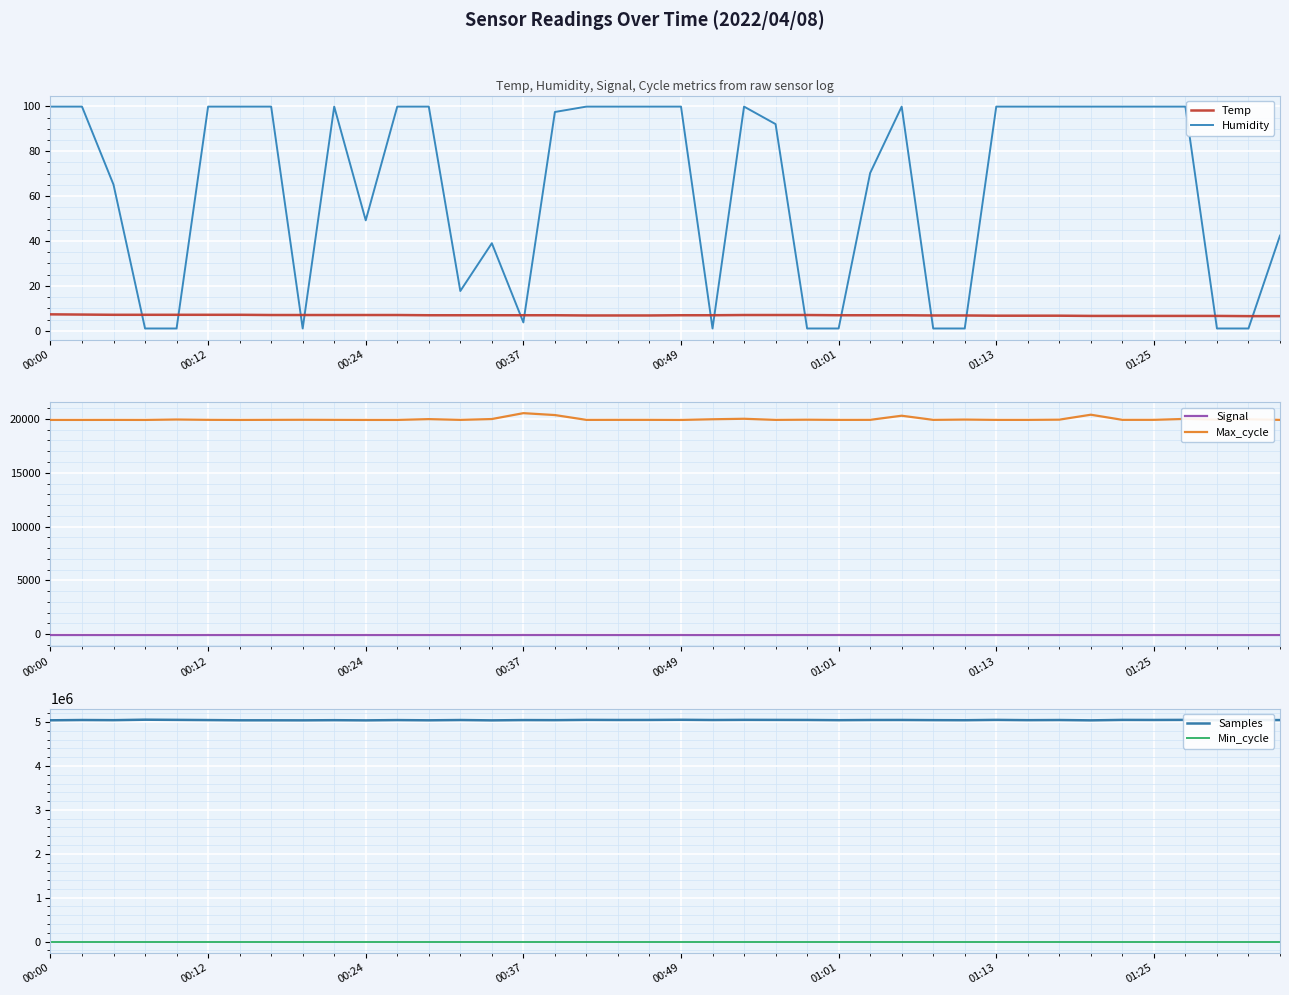

True or false: Samples and Signal cross at least once.

False